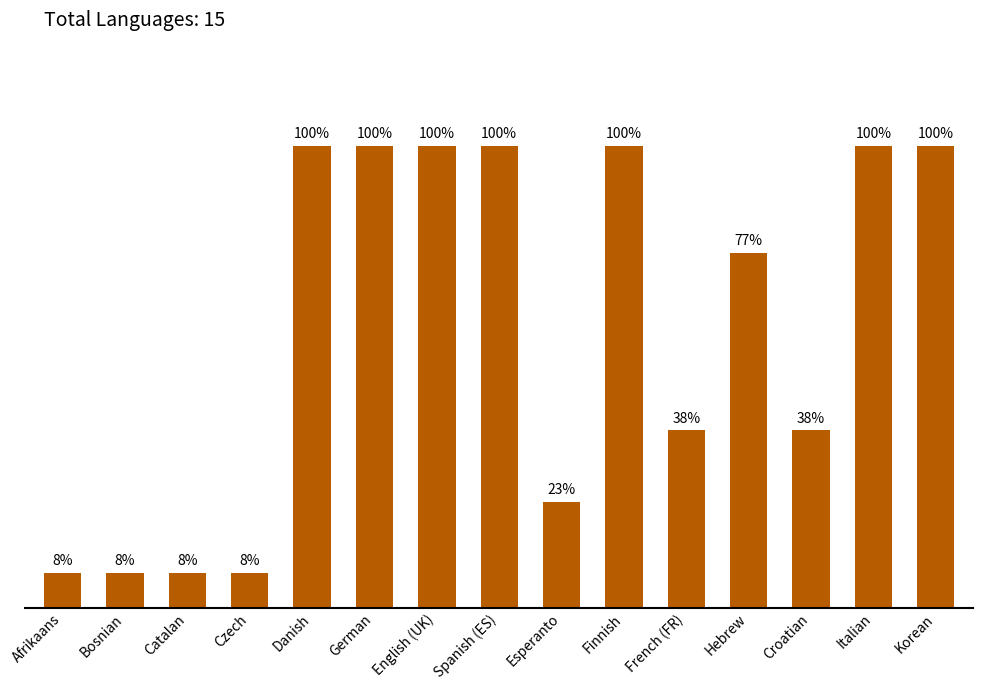

Which has a higher value, Hebrew or Danish?

Danish